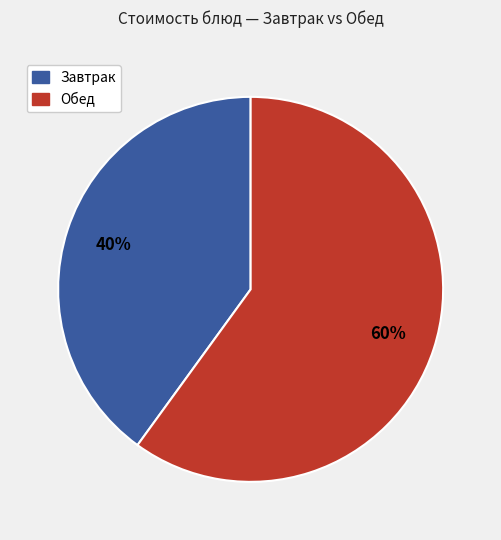

To the nearest percent, what is the average slice percentage?

50%